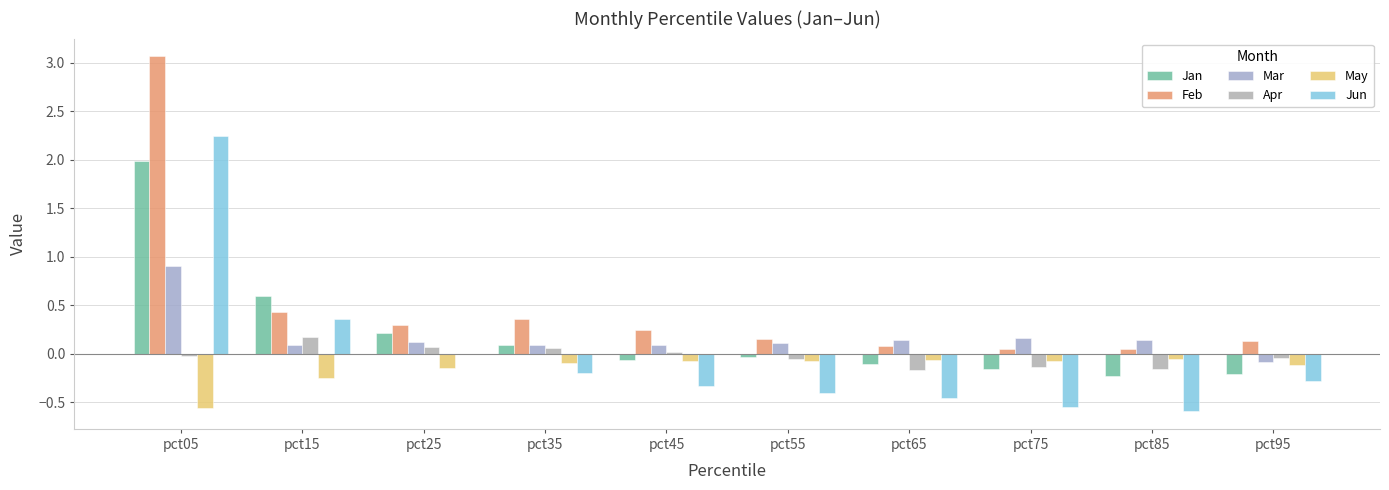

How many groups of bars are there?

10